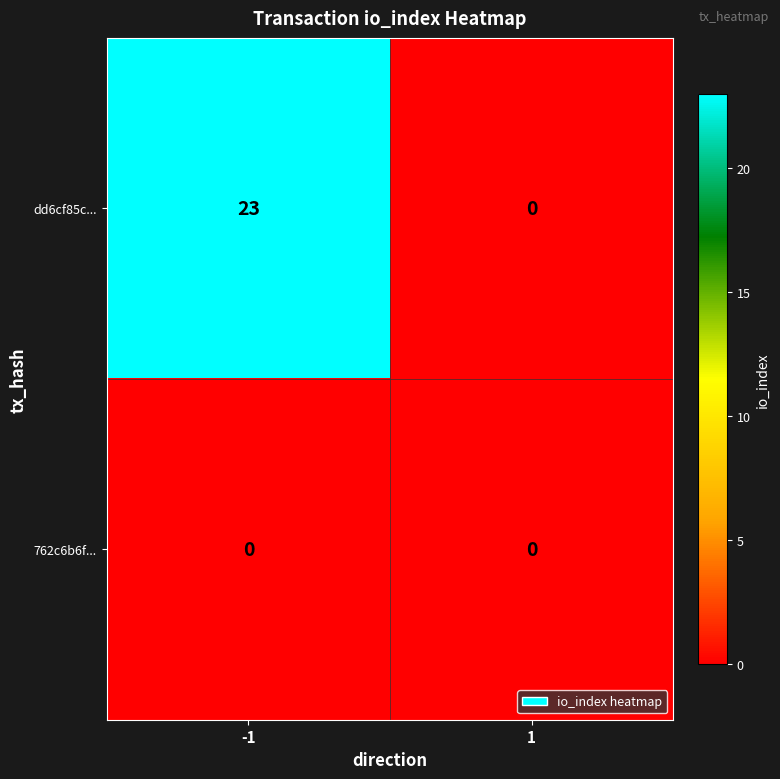

At how many categories does at least one series exceed 1?

1